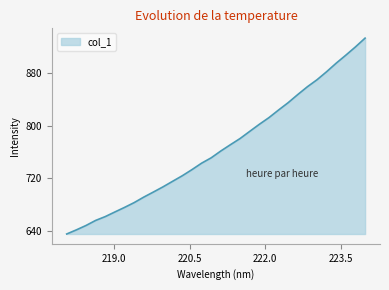

What is the maximum value shown in the chart?

933.5